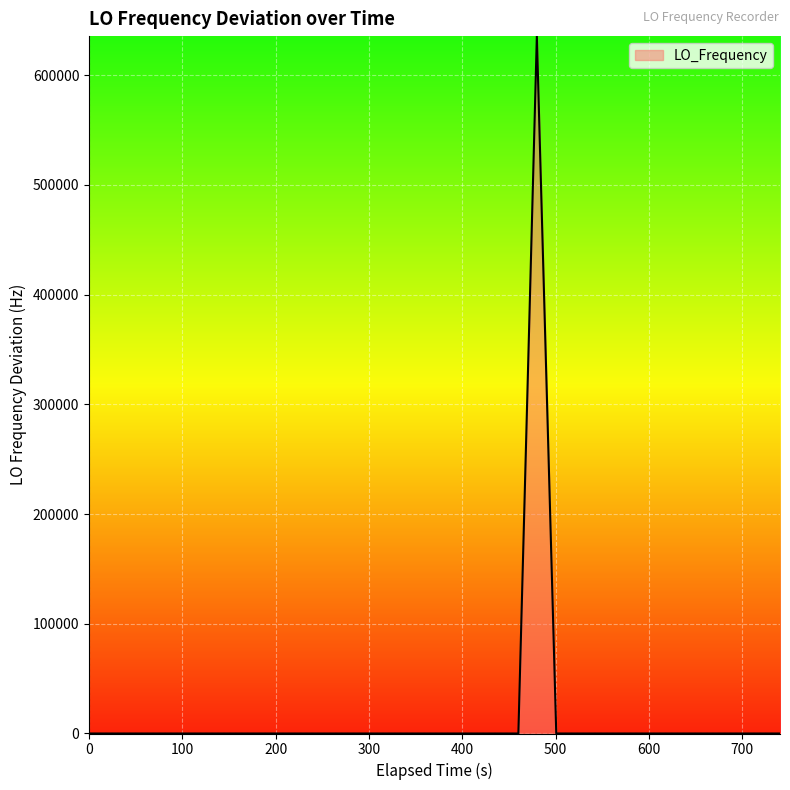

What is the greatest value displayed?

635705.8